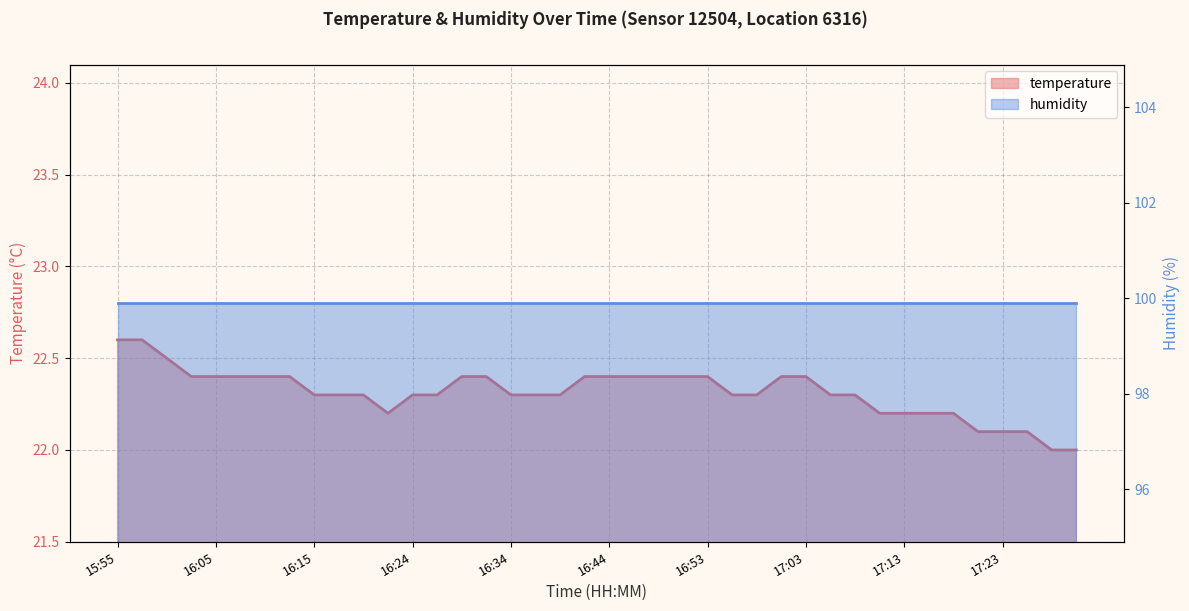

How many categories are shown in the chart?

40